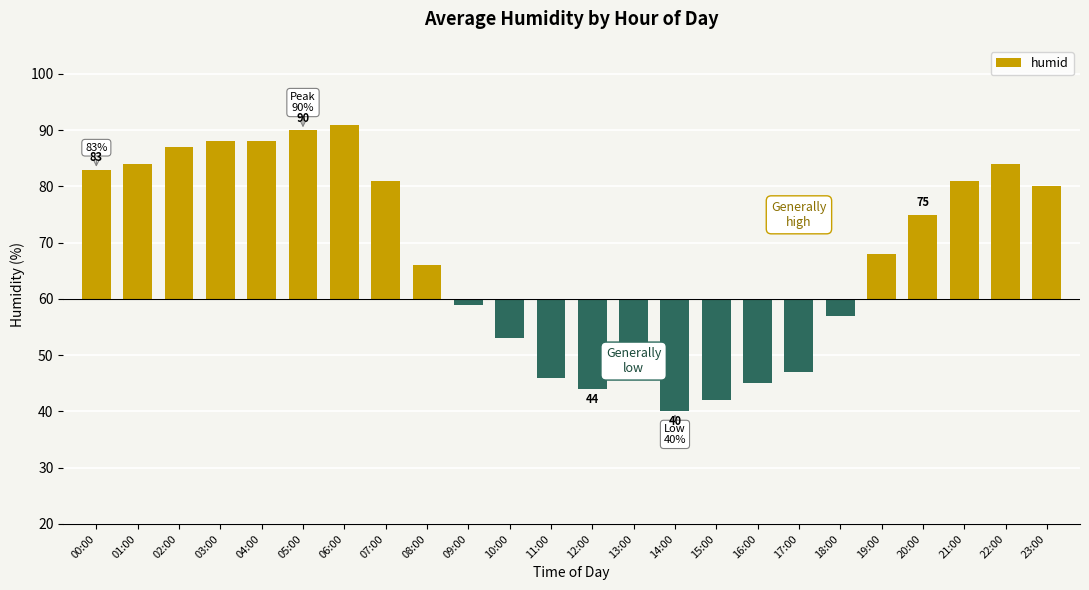

The value at 16:00 is -8. True or false?

False